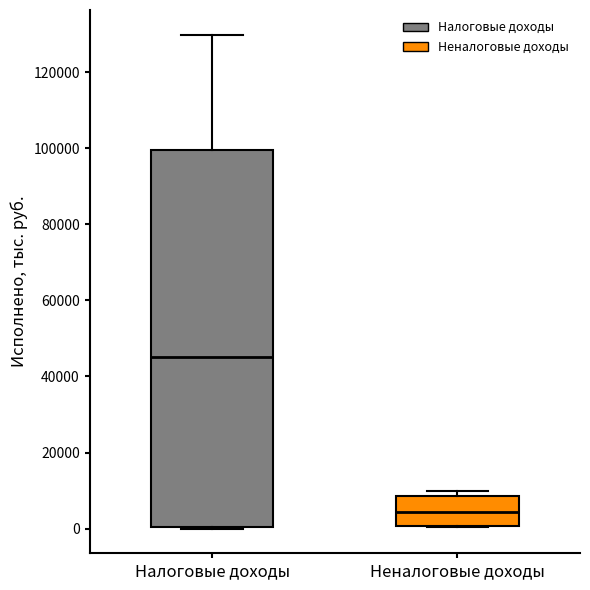

Reading left to right, transcribe this box plot: for each box, give where its median line is, the range the box spans, and where its two whiskers end, as read against the y-axis. The values are not printed on the chart, so give them approximately, as read against the axis.

Налоговые доходы: median 46000, box 0 to 100000, whiskers 0 to 130000
Неналоговые доходы: median 4000, box 0 to 8000, whiskers 0 to 10000